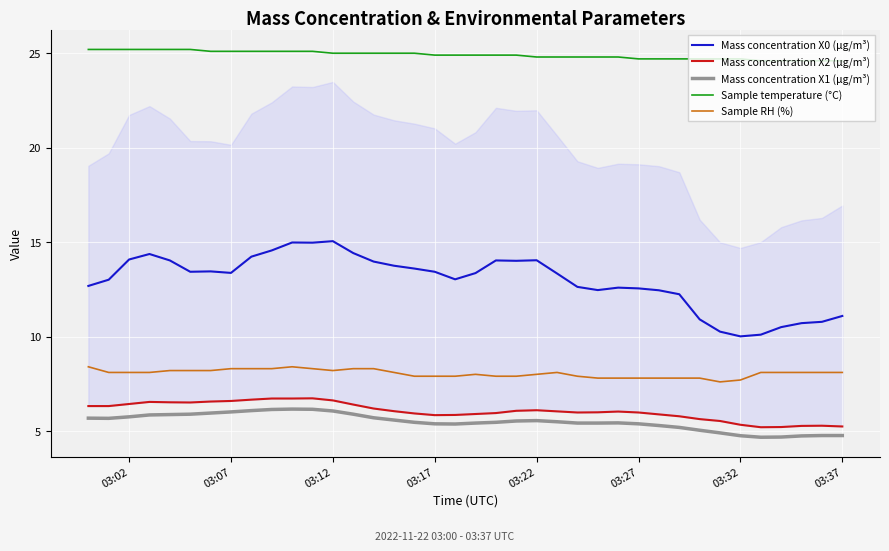

True or false: Sample RH (%) and Mass concentration X0 (μg/m³) cross at least once.

False